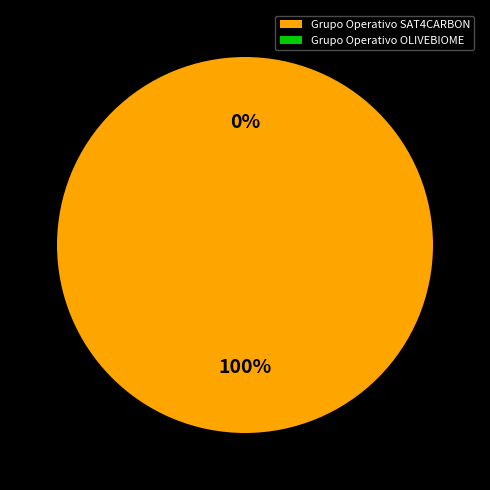

To the nearest percent, what is the difference between the largest and smallest slice percentages?

100%